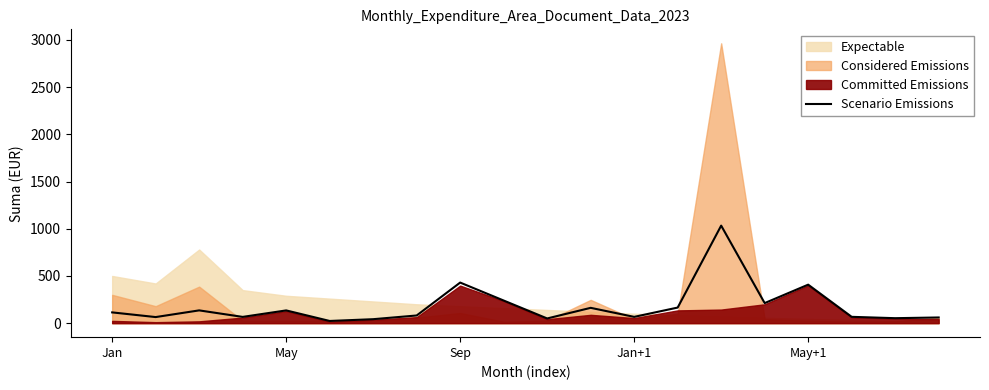

Approximately how many times larger is the value at 19 compared to 18?

1.1